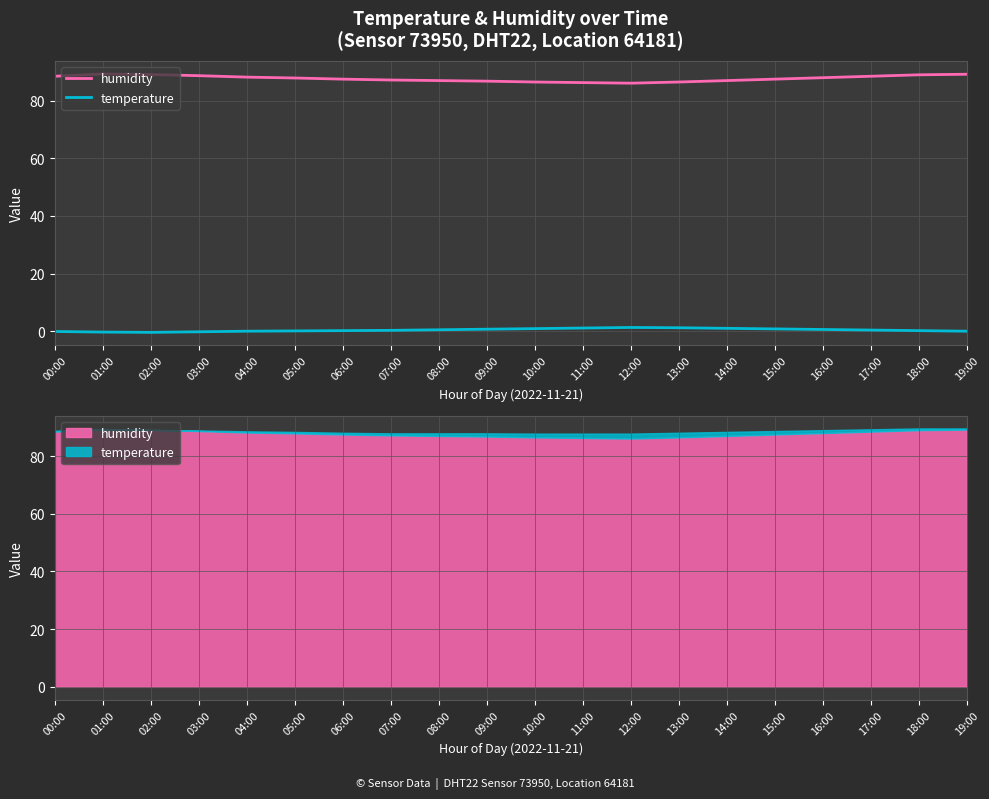

True or false: humidity and temperature cross at least once.

False